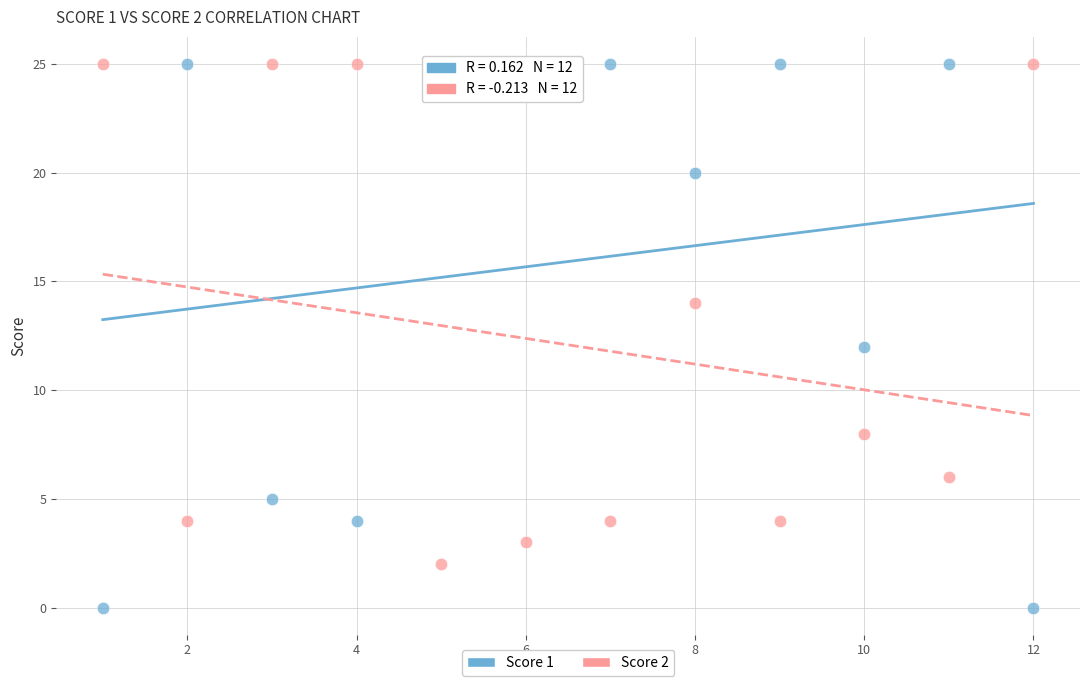

Which series contains the lowest Y value?

Score 1